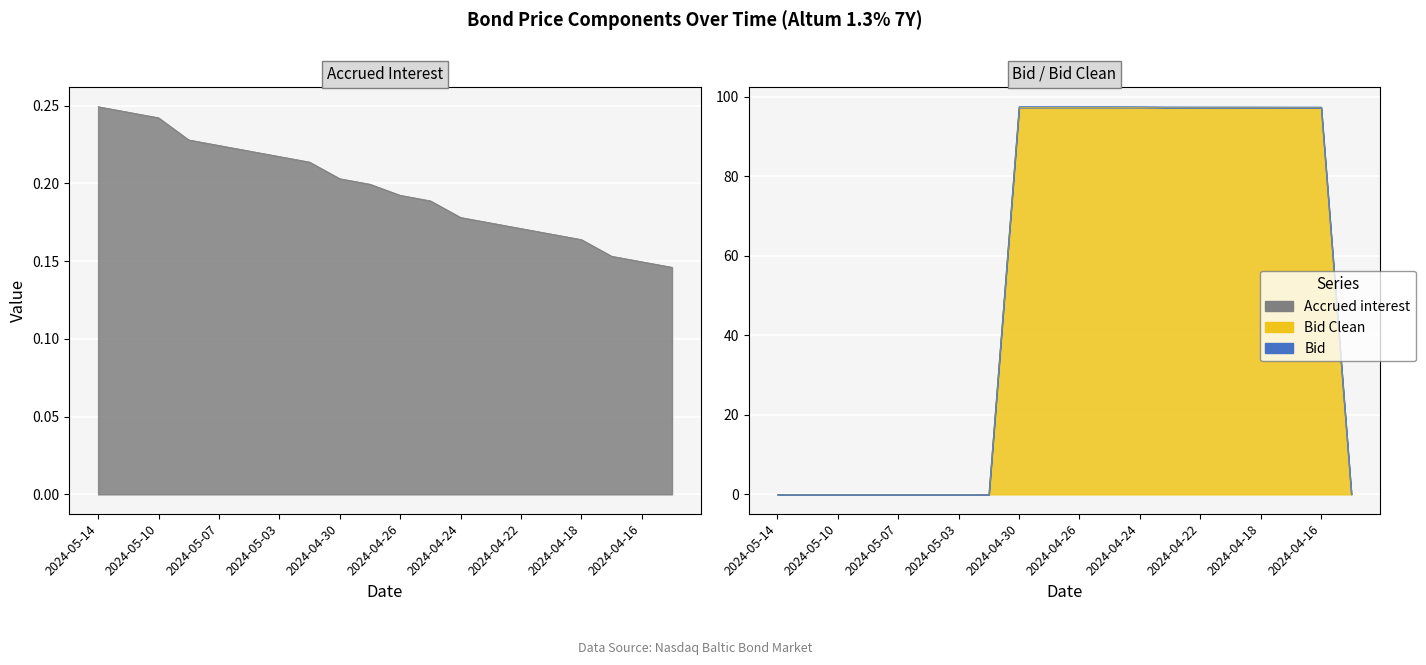

What is the difference between the highest and lowest values at 2024-04-16?

97.2